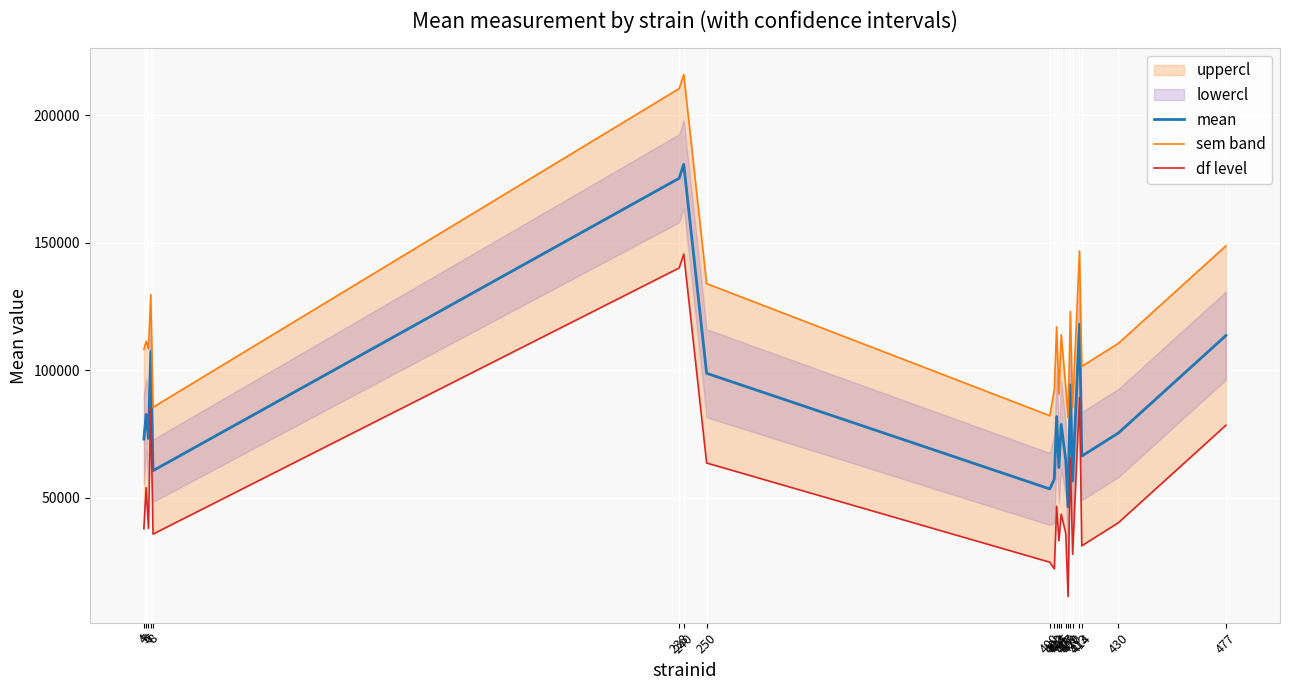

Rank the categories by sem band value from highest to lowest.

240, 238, 477, 413, 250, 7, 409, 403, 405, 5, 430, 6, 4, 414, 407, 402, 404, 8, 410, 400, 408